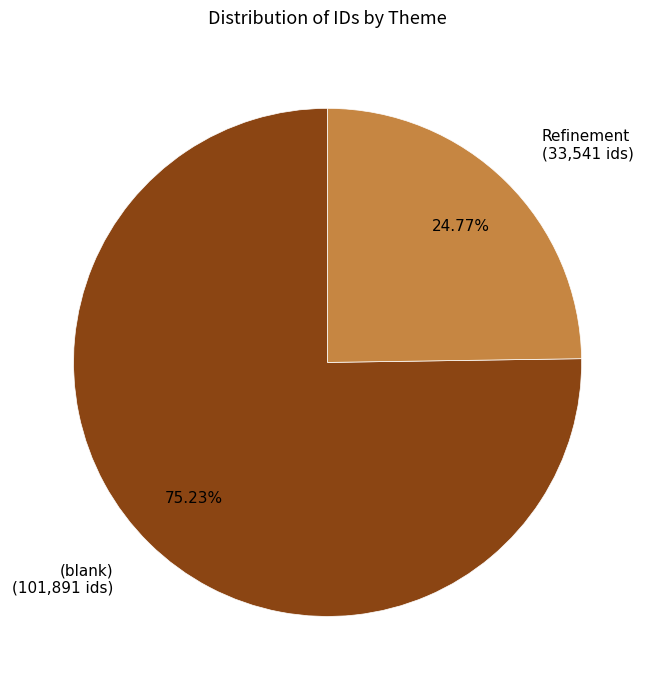

Is there a majority slice in this chart?

Yes